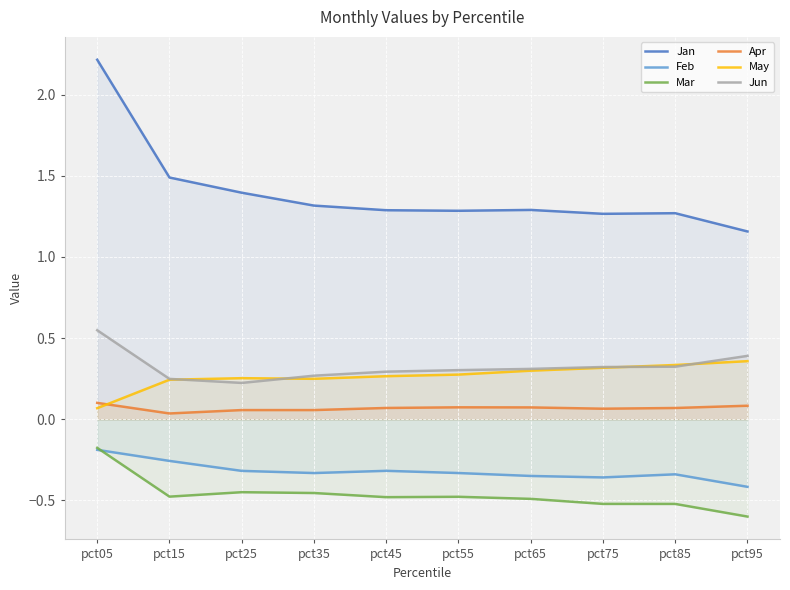

At which category does the chart reach its minimum across all series?

pct95